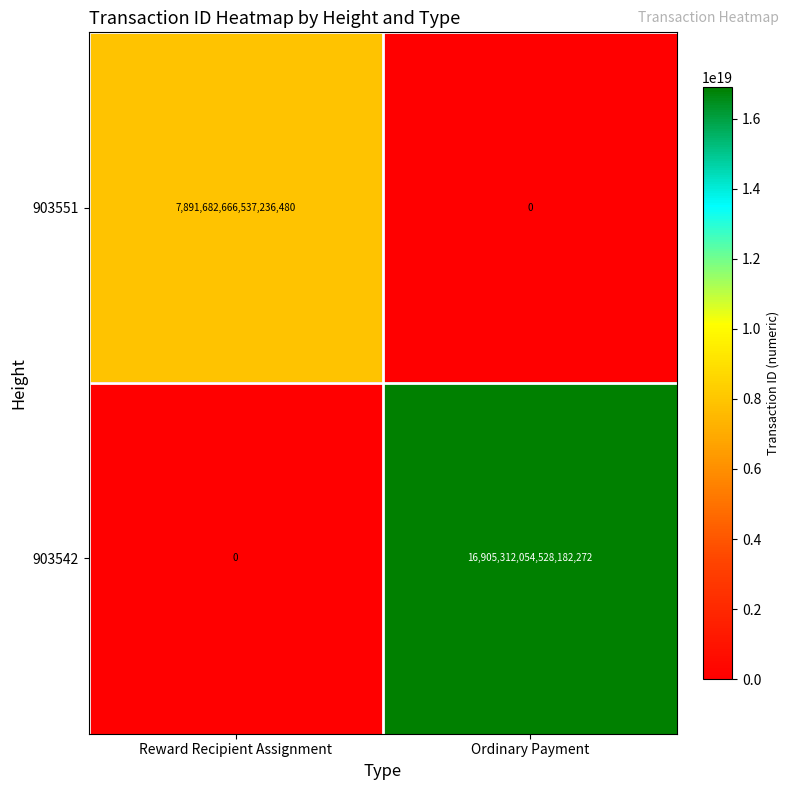

Which series has the widest spread of values?

903542